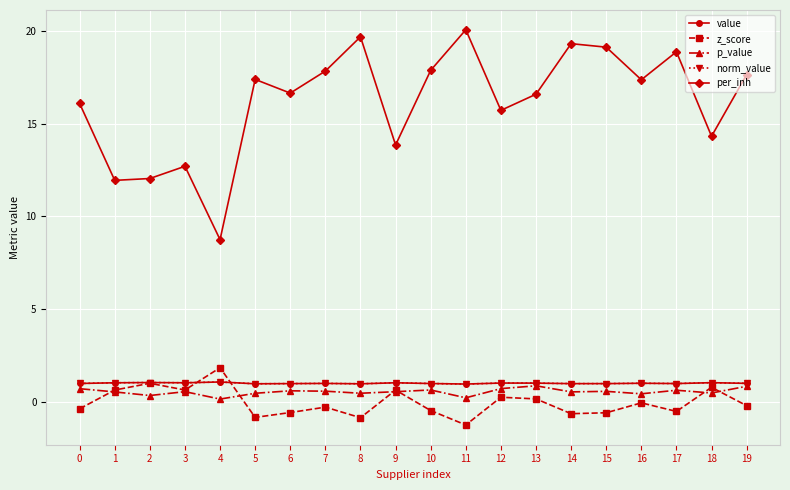

Does the chart have visible grid lines?

Yes